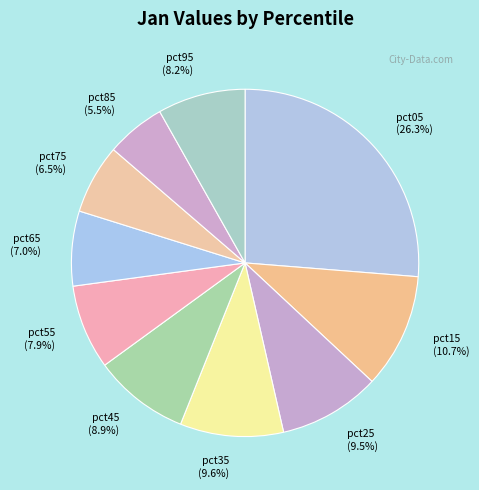

To the nearest percent, what is the combined percentage of pct95 and pct15?

19%